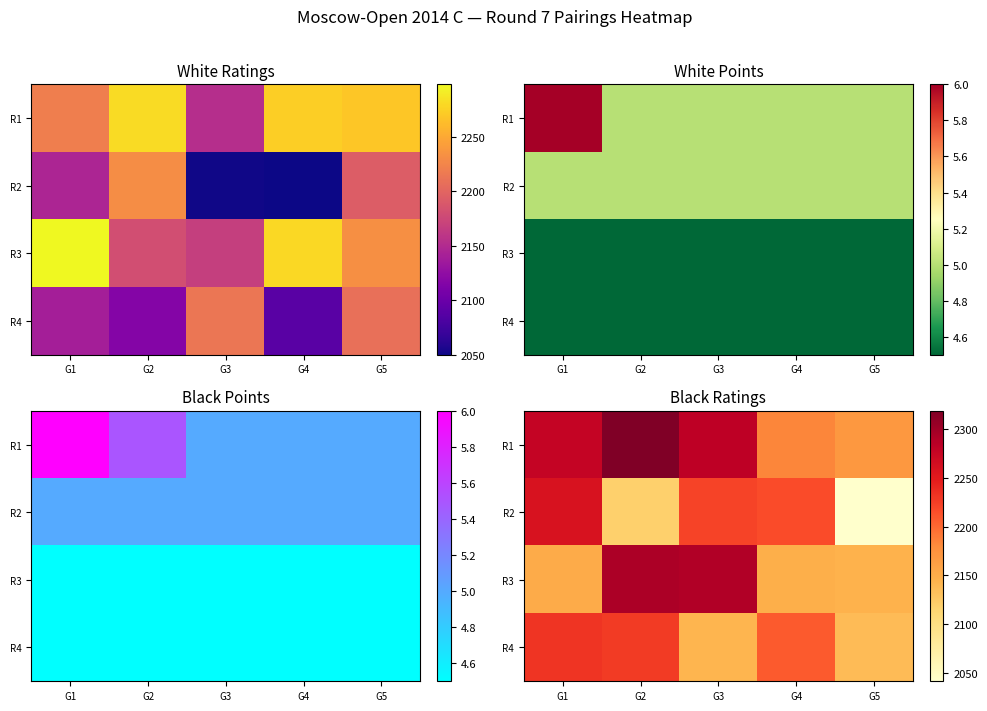

At which label does R2 first exceed 2216?

G1